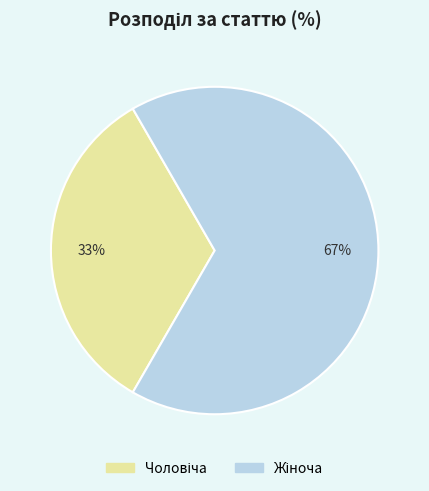

To the nearest percent, what is the average slice percentage?

50%